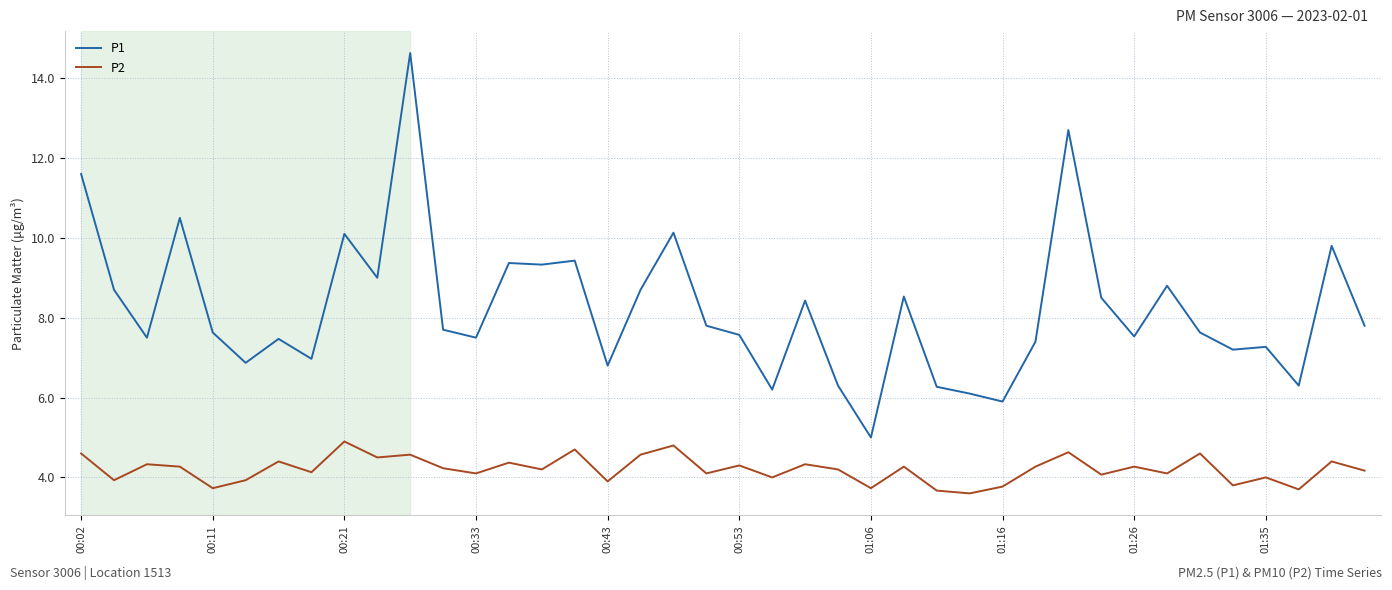

At how many categories does at least one series exceed 4?

40